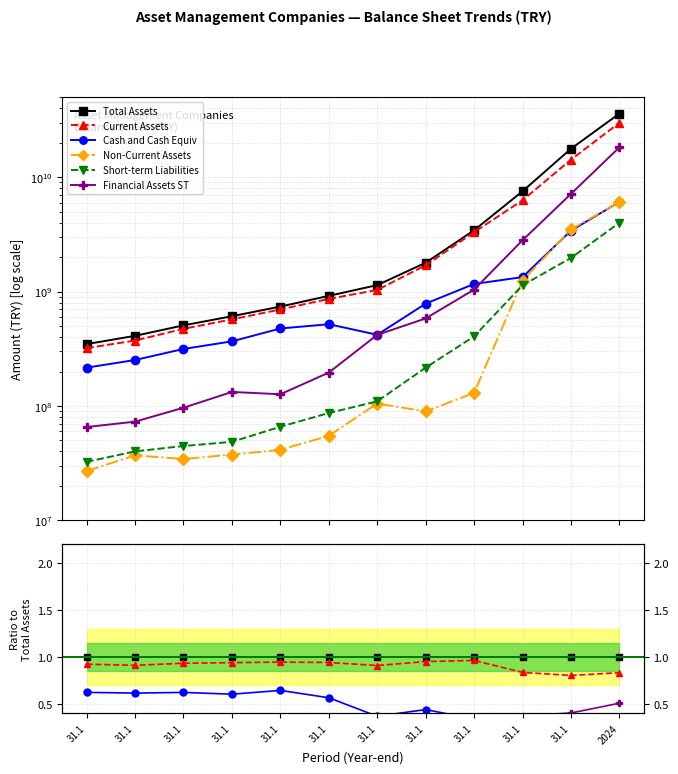

List the labels in order of Financial Assets ST value, smallest first.

31.1, 31.1, 31.1, 31.1, 31.1, 31.1, 31.1, 31.1, 31.1, 31.1, 31.1, 2024